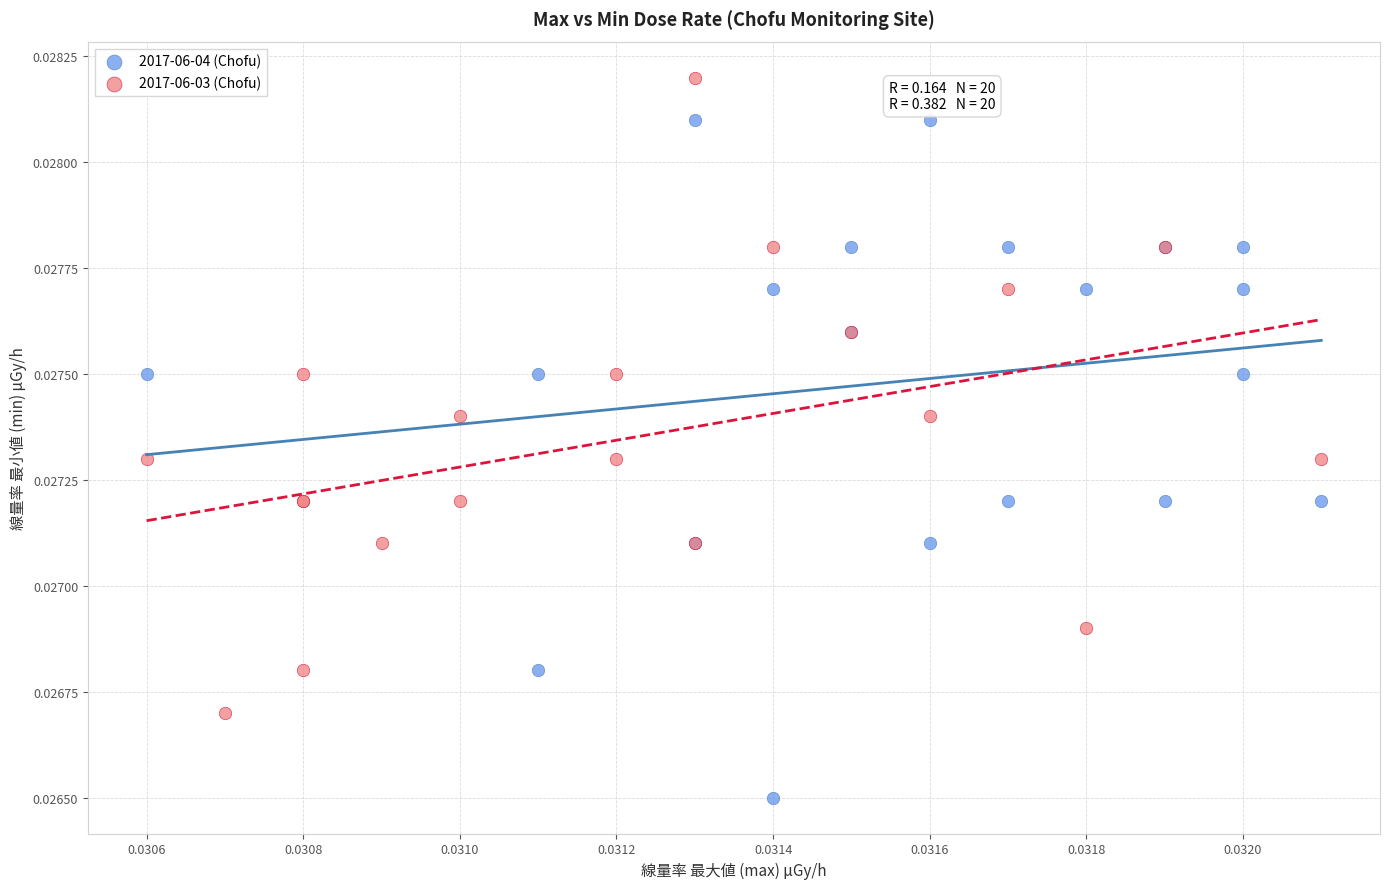

Which series reaches the minimum Y coordinate?

2017-06-04 (Chofu)